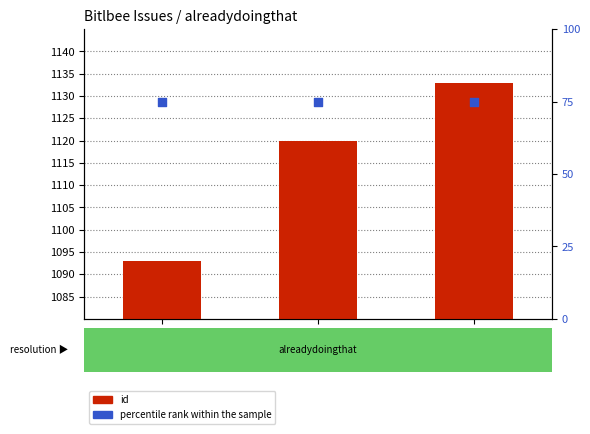

Which series reaches the minimum Y coordinate?

percentile rank within the sample